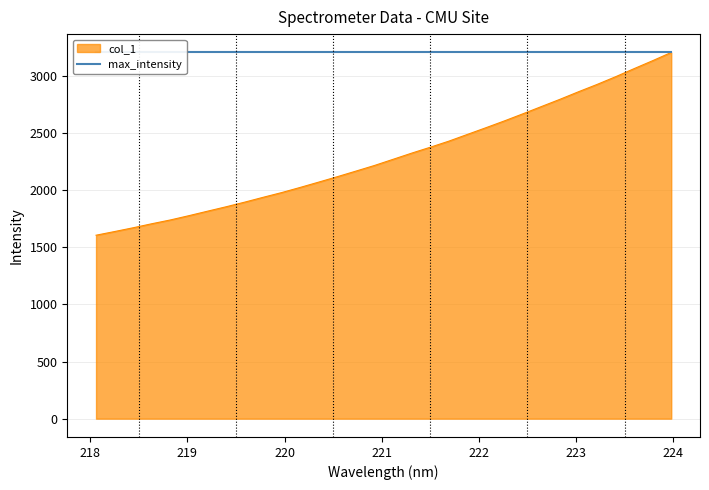

Read the value at 218.0596.

1605.3